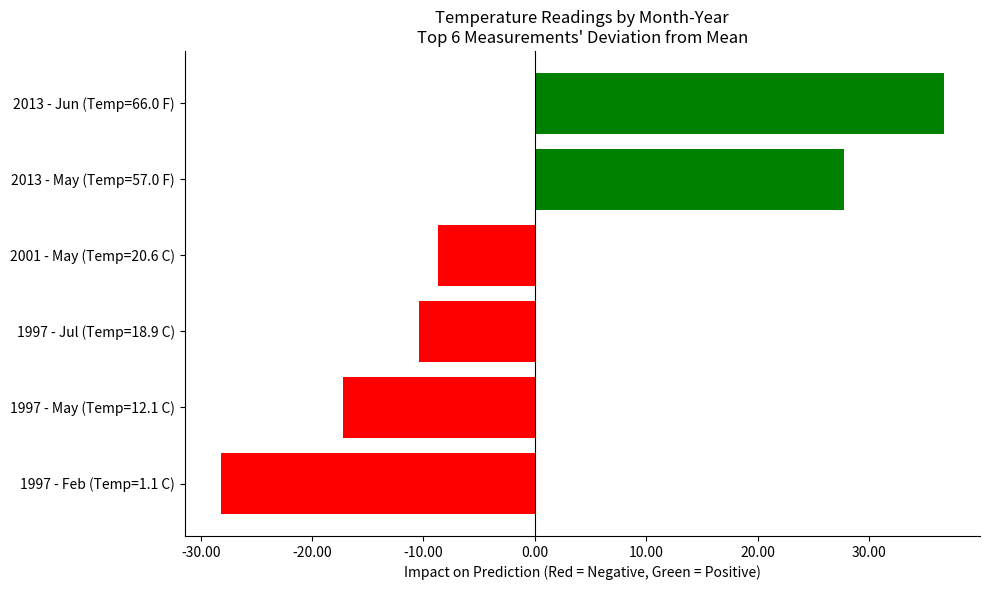

What is the ratio of the value at 1997 to the value at 2001?

0.6